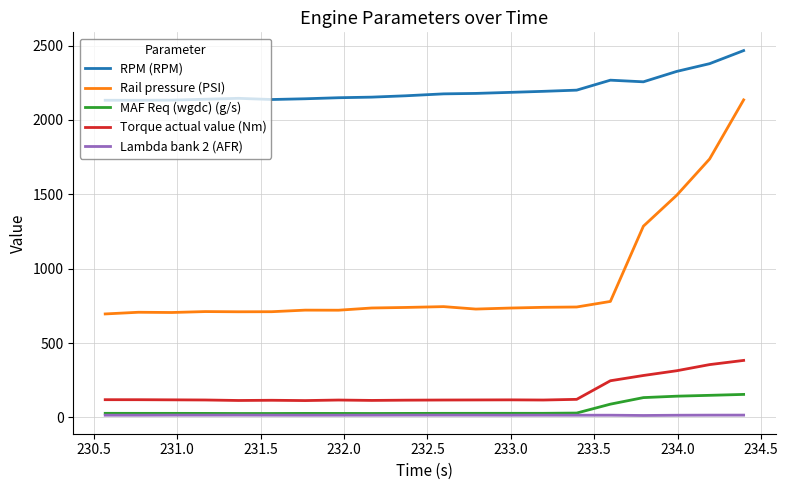

True or false: RPM (RPM) and MAF Req (wgdc) (g/s) intersect in this chart.

False